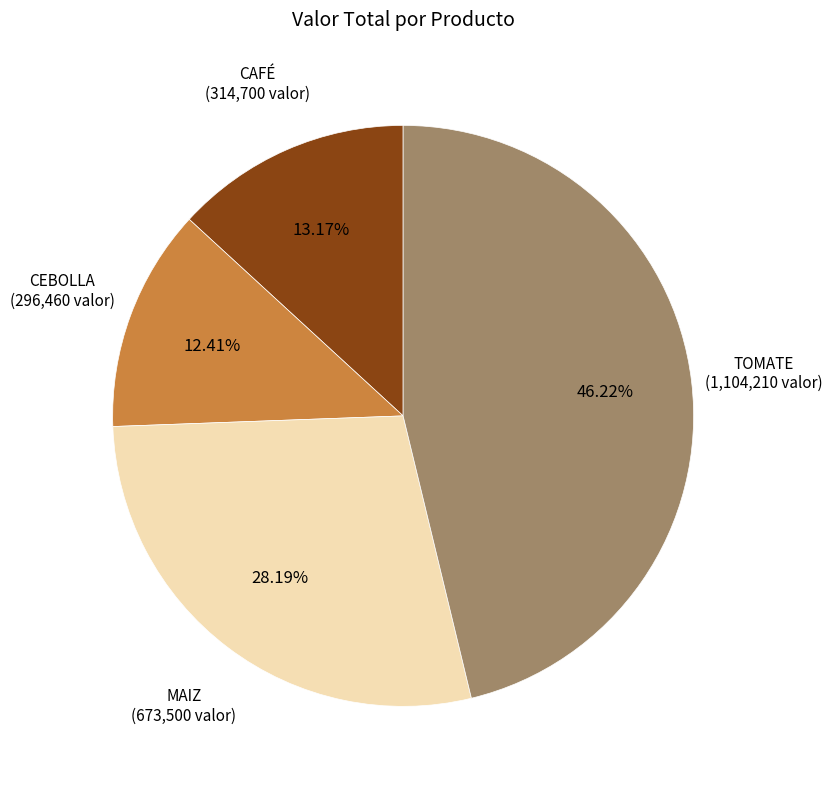

Is there any slice that represents more than half of the pie?

No